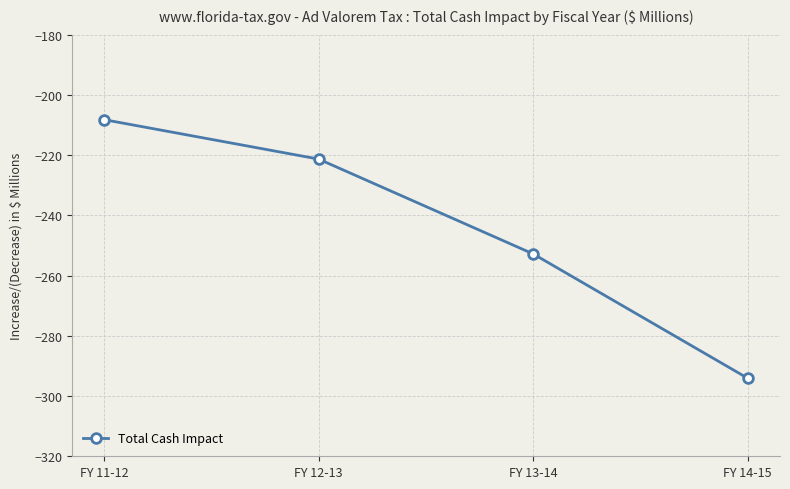

List the labels in order of value, smallest first.

FY 14-15, FY 13-14, FY 12-13, FY 11-12